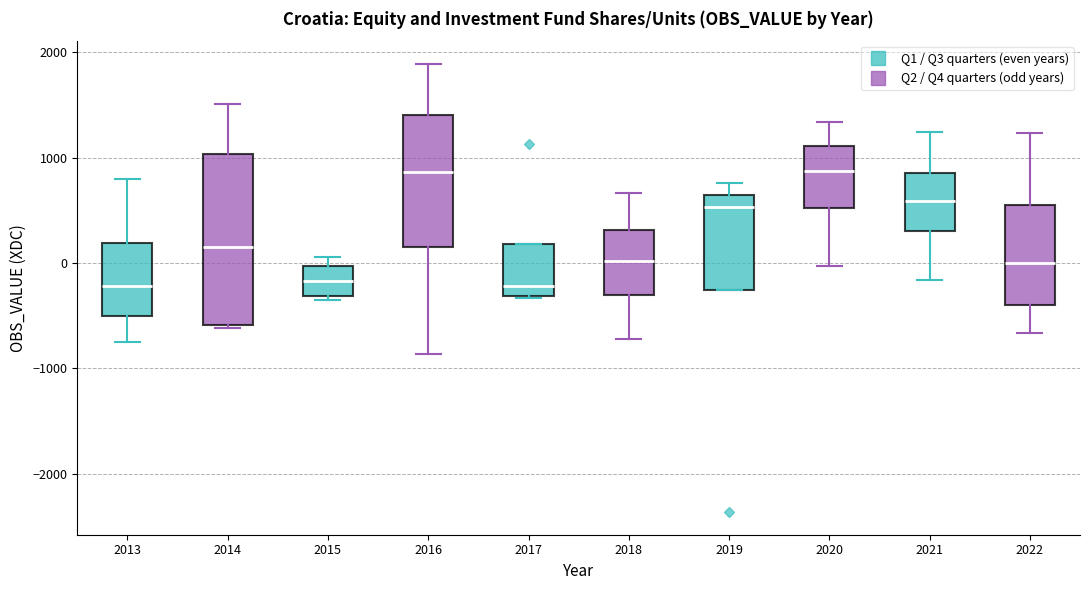

Reading left to right, transcribe this box plot: for each box, give where its median line is, the range the box spans, and where its two whiskers end, as read against the y-axis. The values are not printed on the chart, so give them approximately, as read against the axis.

2013: median -200, box -500 to 200, whiskers -700 to 800
2014: median 100, box -600 to 1000, whiskers -600 (just below the box's lower edge) to 1500
2015: median -200, box -300 to 0, whiskers -400 to 100
2016: median 900, box 100 to 1400, whiskers -900 to 1900
2017: median -200, box -300 to 200, whiskers -300 to 200
2018: median 0, box -300 to 300, whiskers -700 to 700
2019: median 500, box -300 to 600, whiskers -300 to 800
2020: median 900, box 500 to 1100, whiskers 0 to 1300
2021: median 600, box 300 to 900, whiskers -200 to 1200
2022: median 0, box -400 to 500, whiskers -700 to 1200